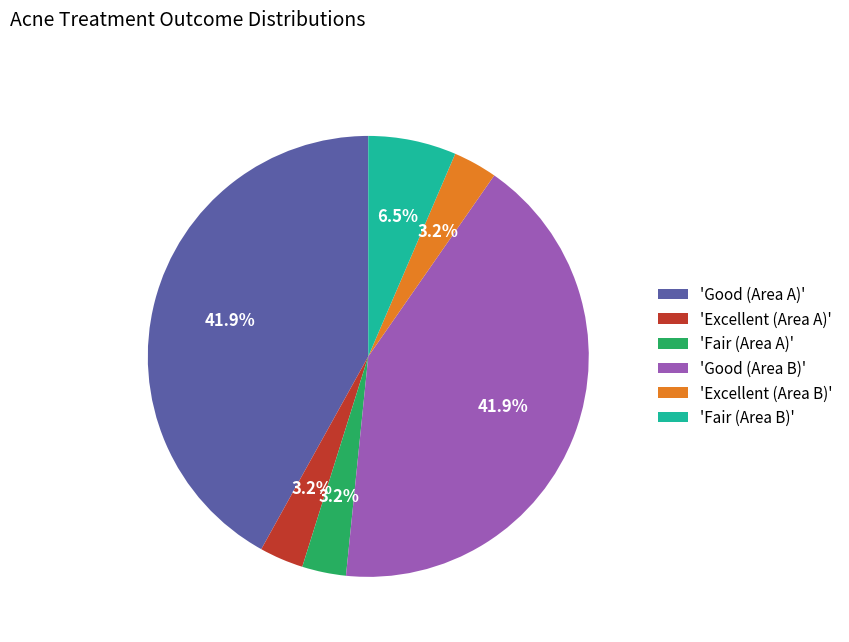

Is the sum of 'Fair (Area B)' and 'Excellent (Area A)' greater than half?

No